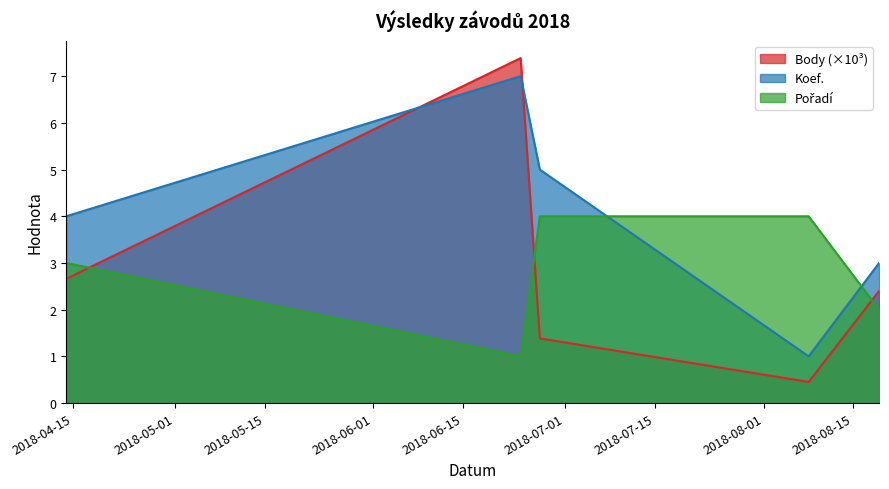

How many distinct data groups are displayed?

3